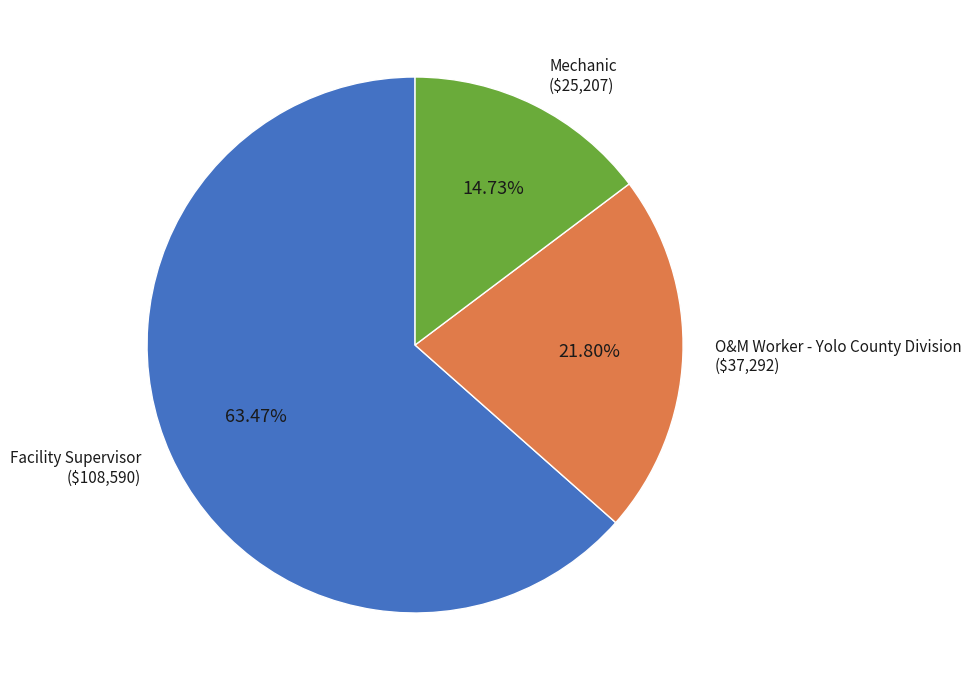

Approximately how many times larger is the value at Mechanic compared to O&M Worker - Yolo County Division?

0.7